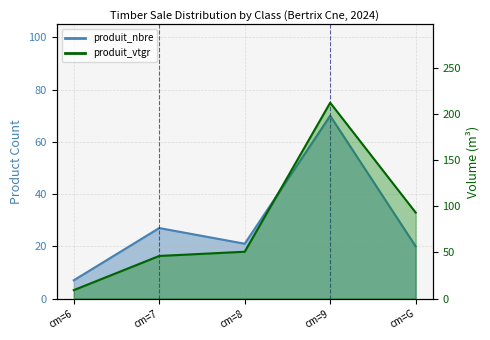

True or false: produit_vtgr has a value of 14.9 at cm=6.

False